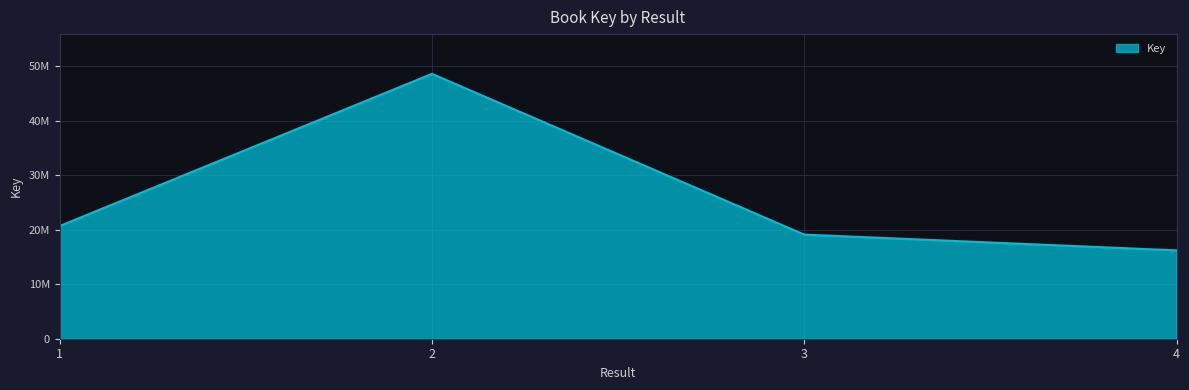

What is the greatest value displayed?

48581716